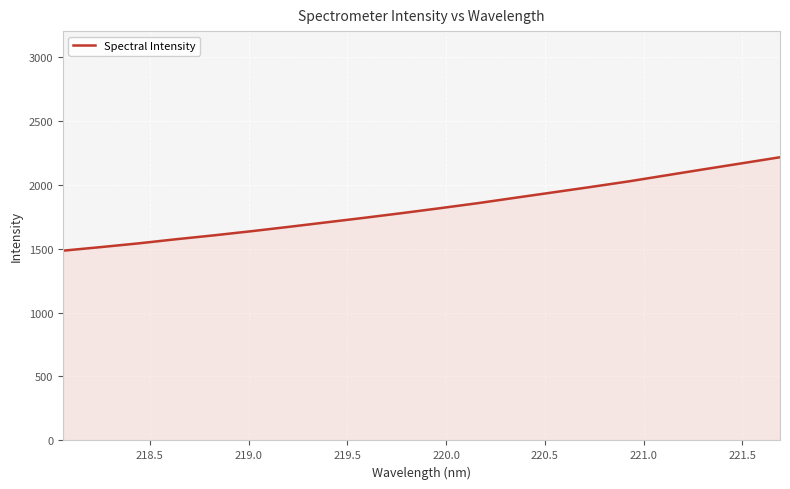

What is the maximum value shown in the chart?

2214.0